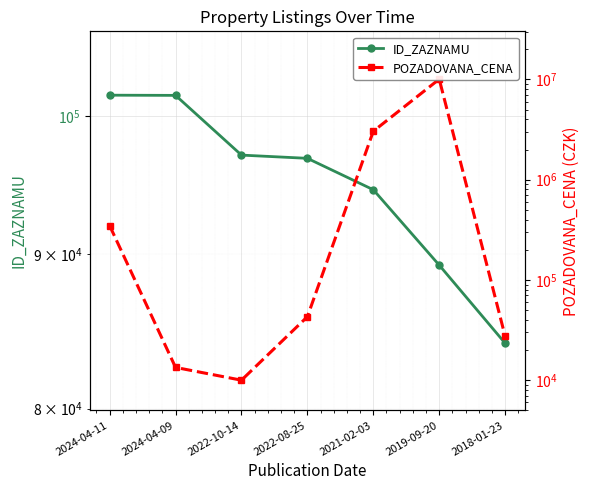

How many times do ID_ZAZNAMU and POZADOVANA_CENA cross each other?

3